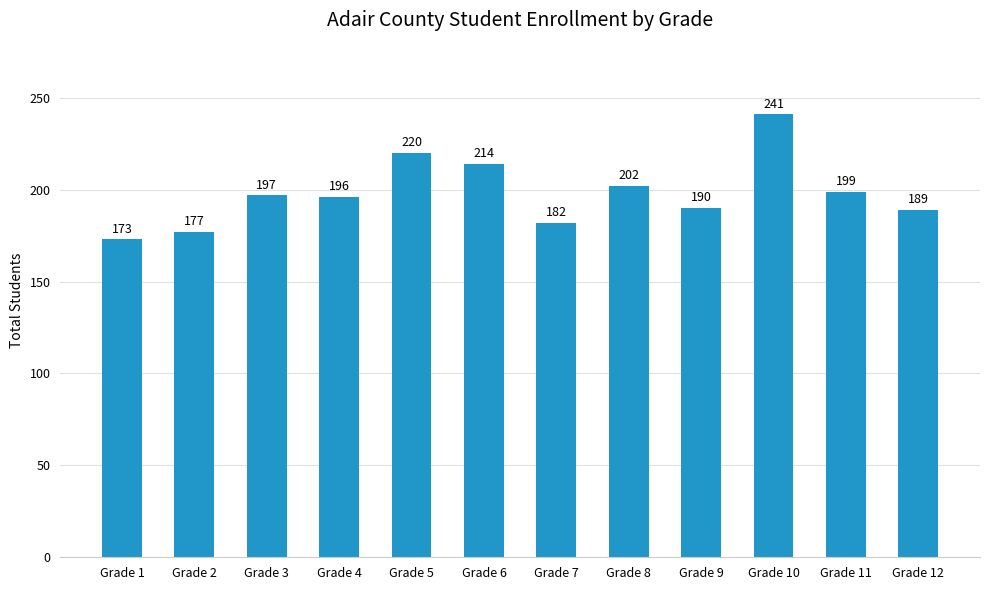

How many bars are there in total?

12